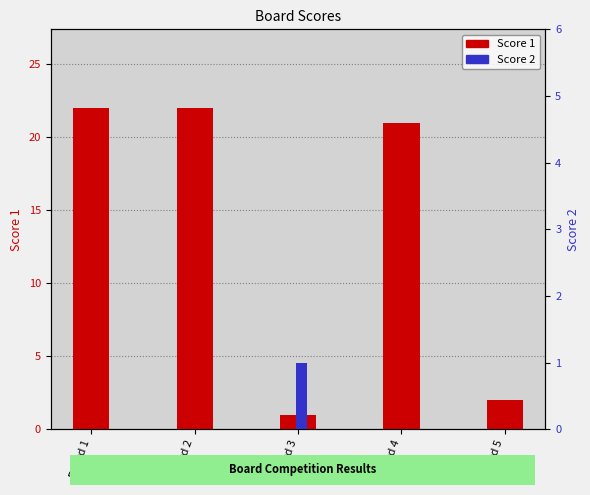

True or false: Score 2 has a value of 1 at Board 4.

False